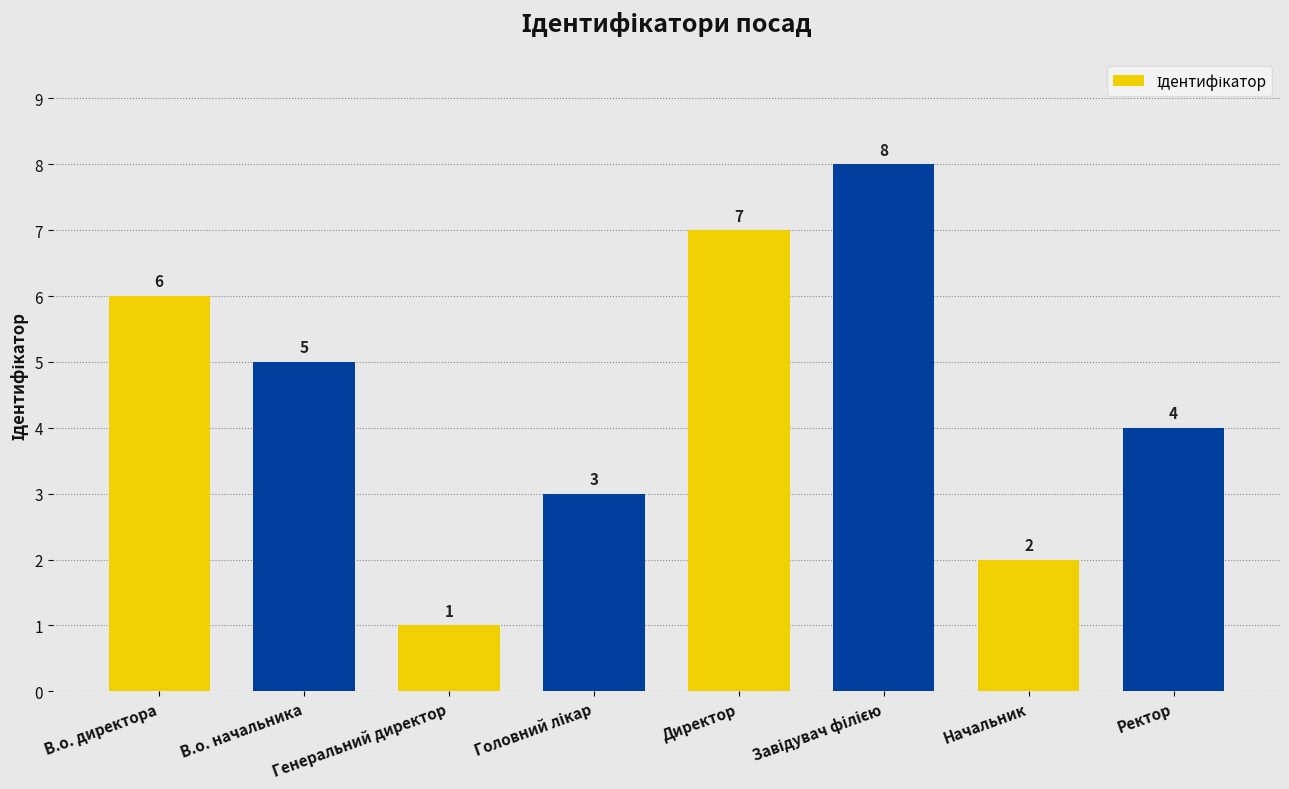

True or false: the data shows 12 at Директор.

False